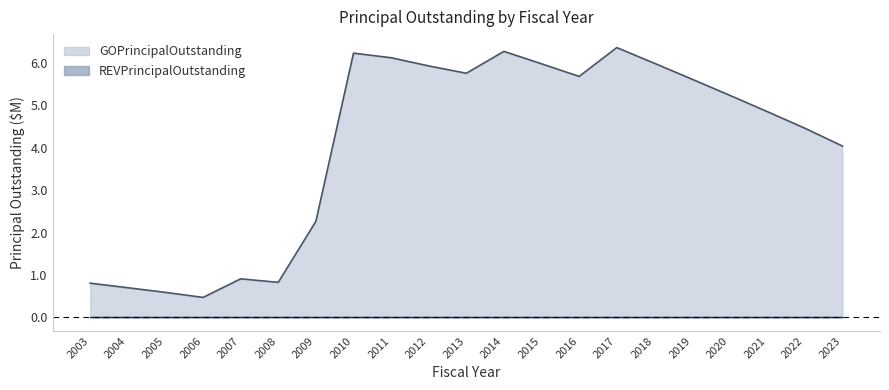

What is the sum of the values at 2008 and 2012?

6.8